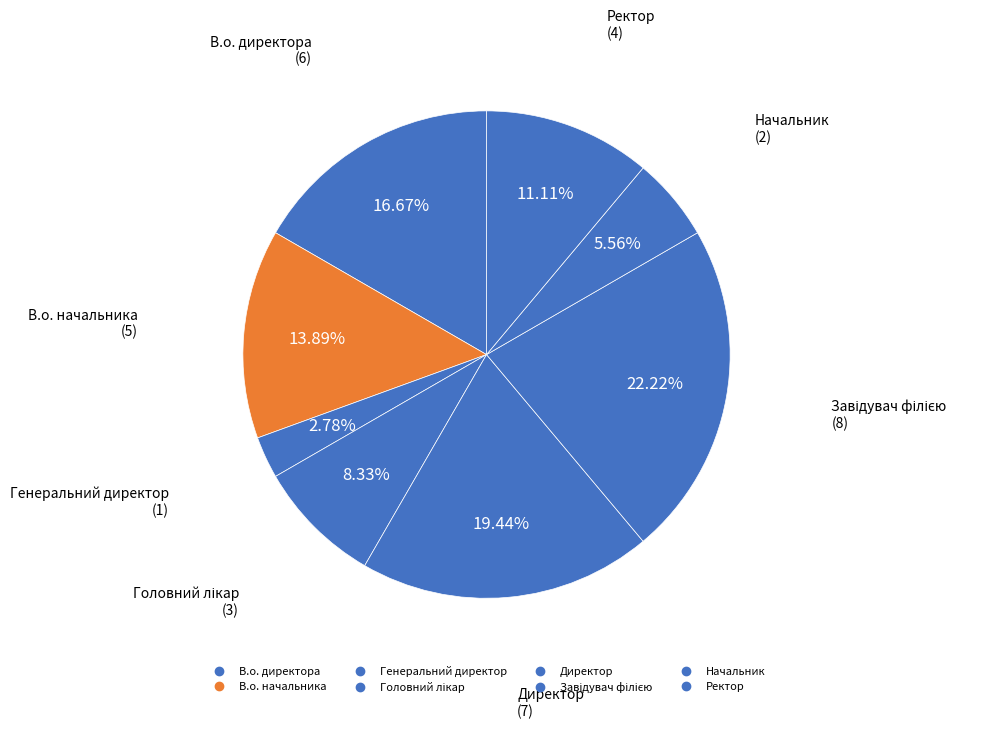

To the nearest percent, what portion does В.о. директора represent?

17%